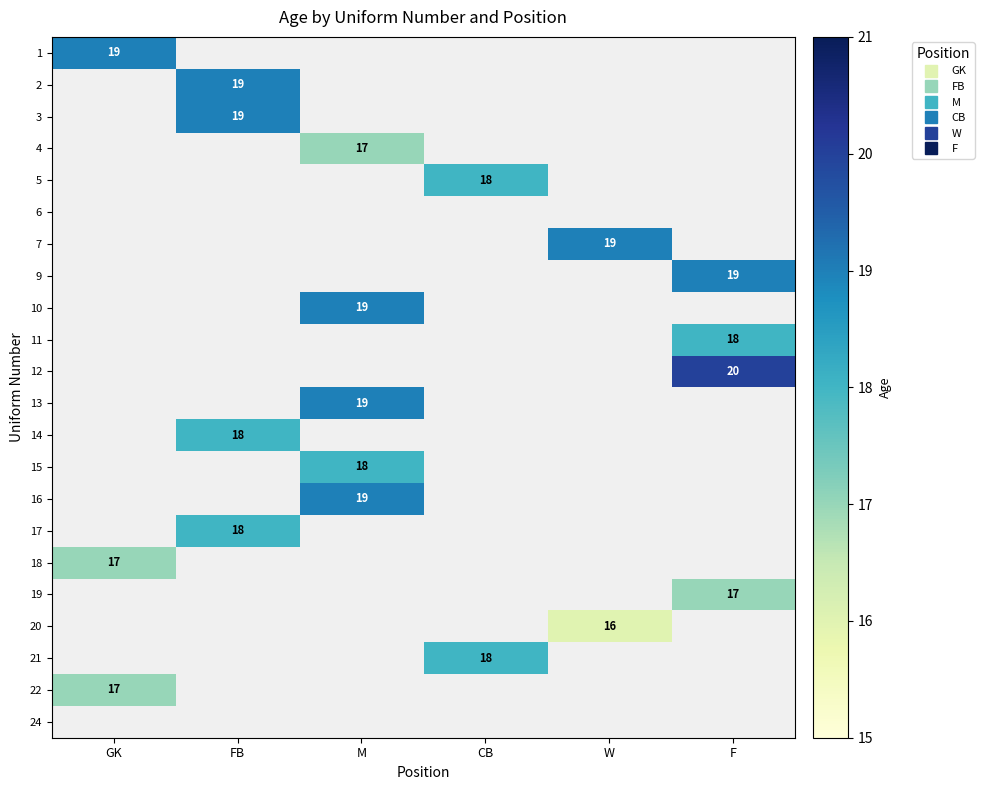

Is the value of 17 at GK greater than the value of 6 at CB?

No